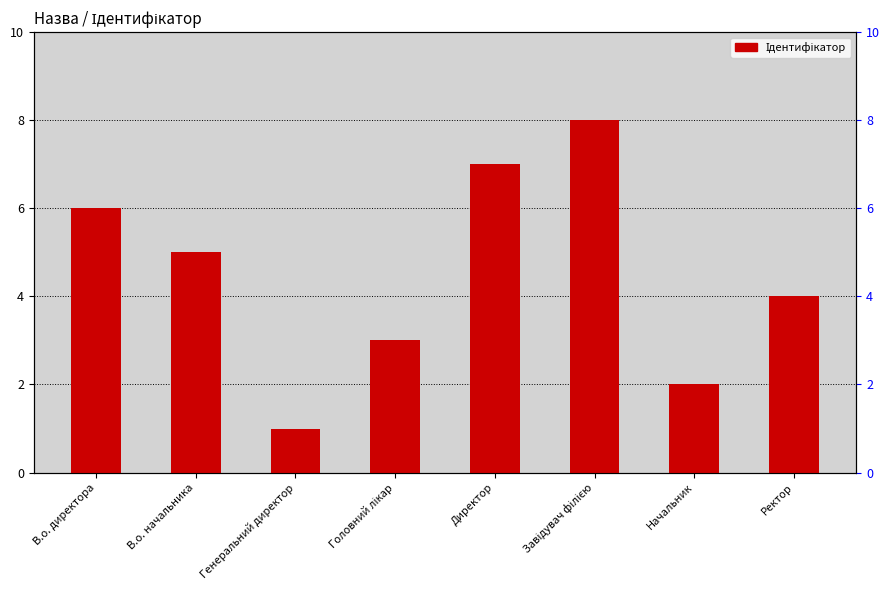

True or false: the data shows 3 at Головний лікар.

True